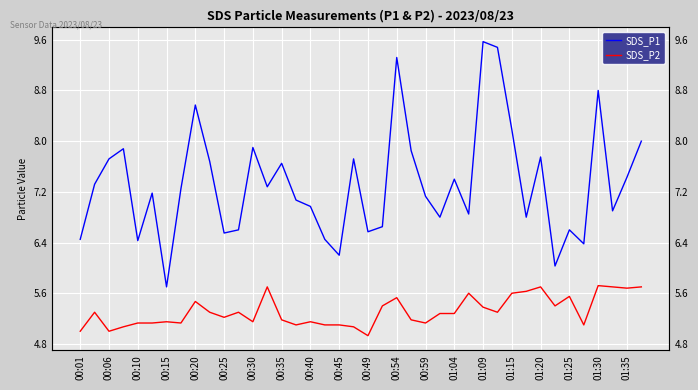

What value does the SDS_P2 series have at 29?

5.3